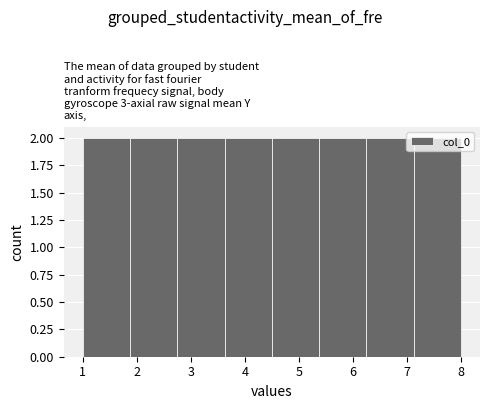

Reading left to right, list every bar in this chart as the range it spans on the x-axis followed by its height. Neither the bar edges nor the heights are printed on the chart, so give them approximately, as read against the axes.

1.0 to 1.9: 2
1.9 to 2.8: 2
2.8 to 3.6: 2
3.6 to 4.5: 2
4.5 to 5.4: 2
5.4 to 6.3: 2
6.3 to 7.1: 2
7.1 to 8.0: 2